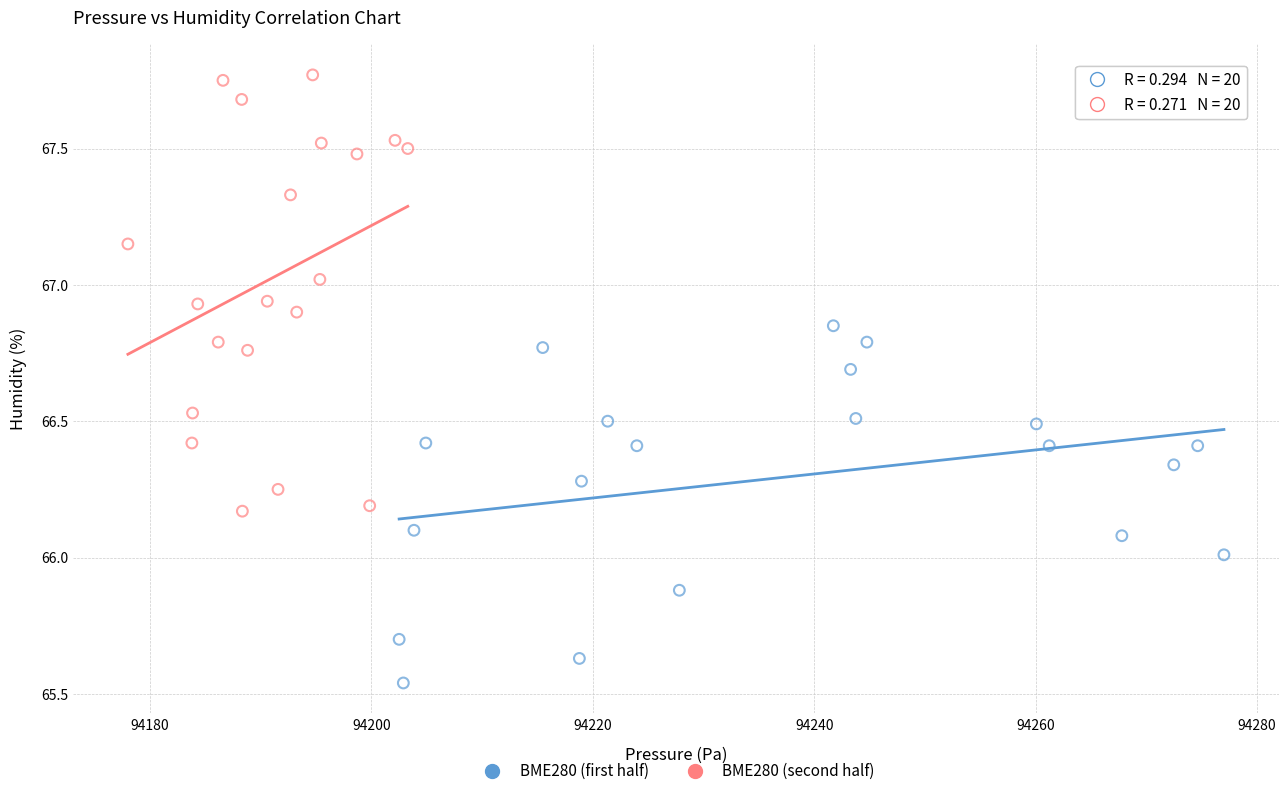

Which series has the widest spread of Y values?

BME280 (second half)